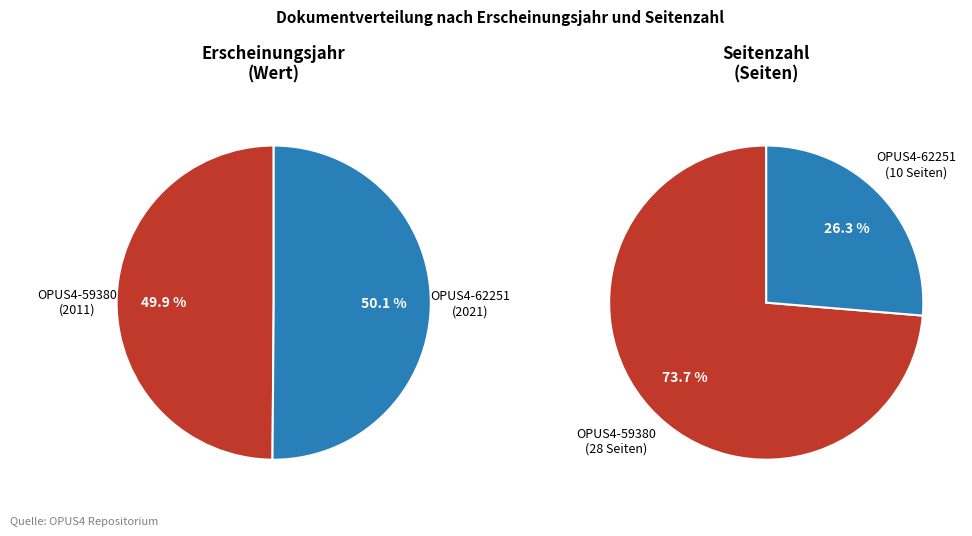

The Wissenschaftlicher Artikel (2011) slice represents 37% of the pie. True or false?

False